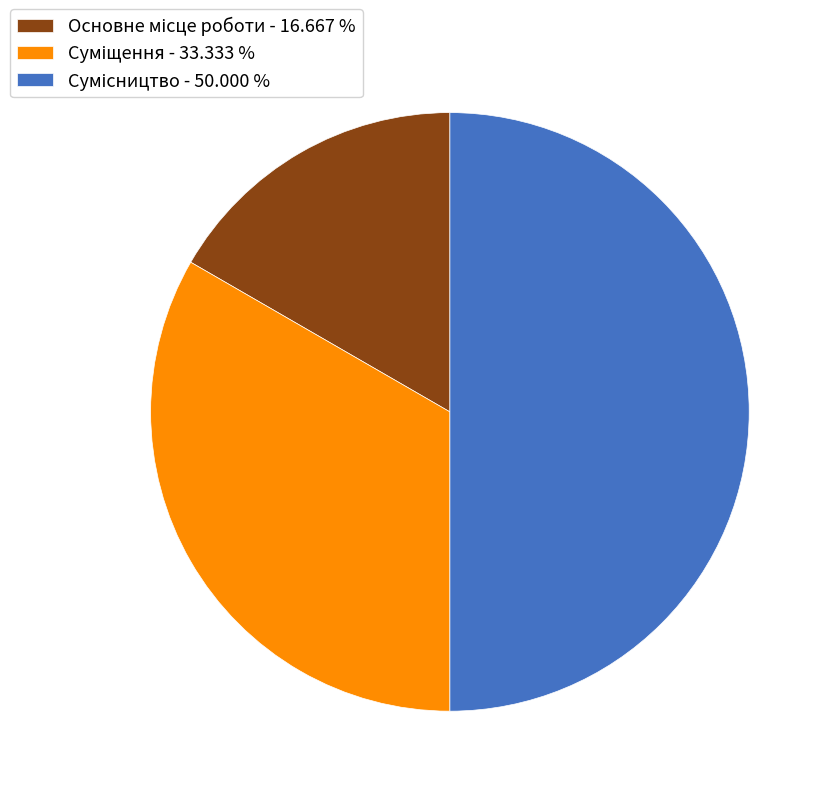

How many segments does this pie chart have?

3